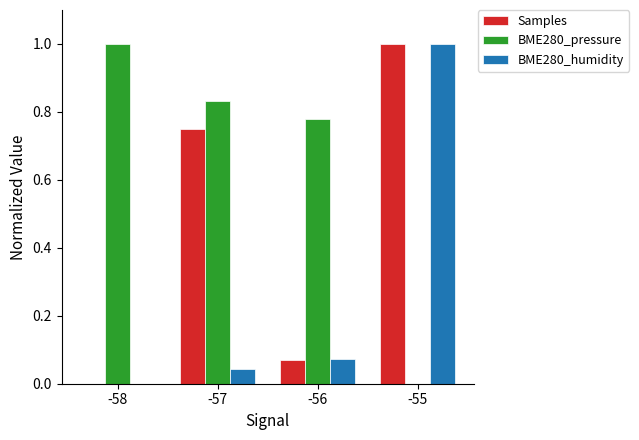

Are the bars grouped side by side (vs. stacked)?

Yes